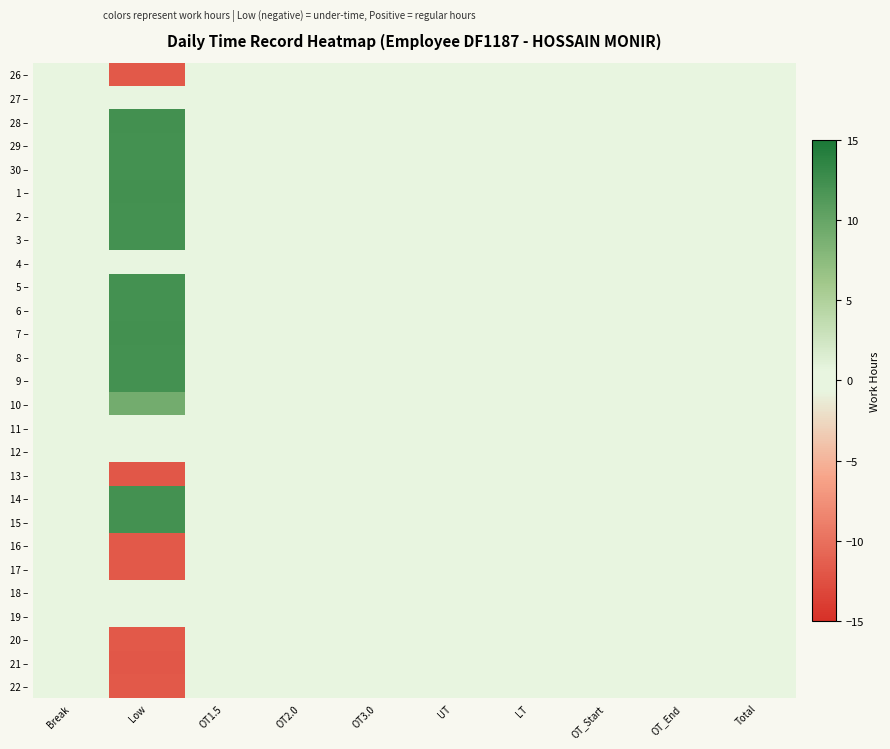

Which has a higher value, Low or Total?

Total